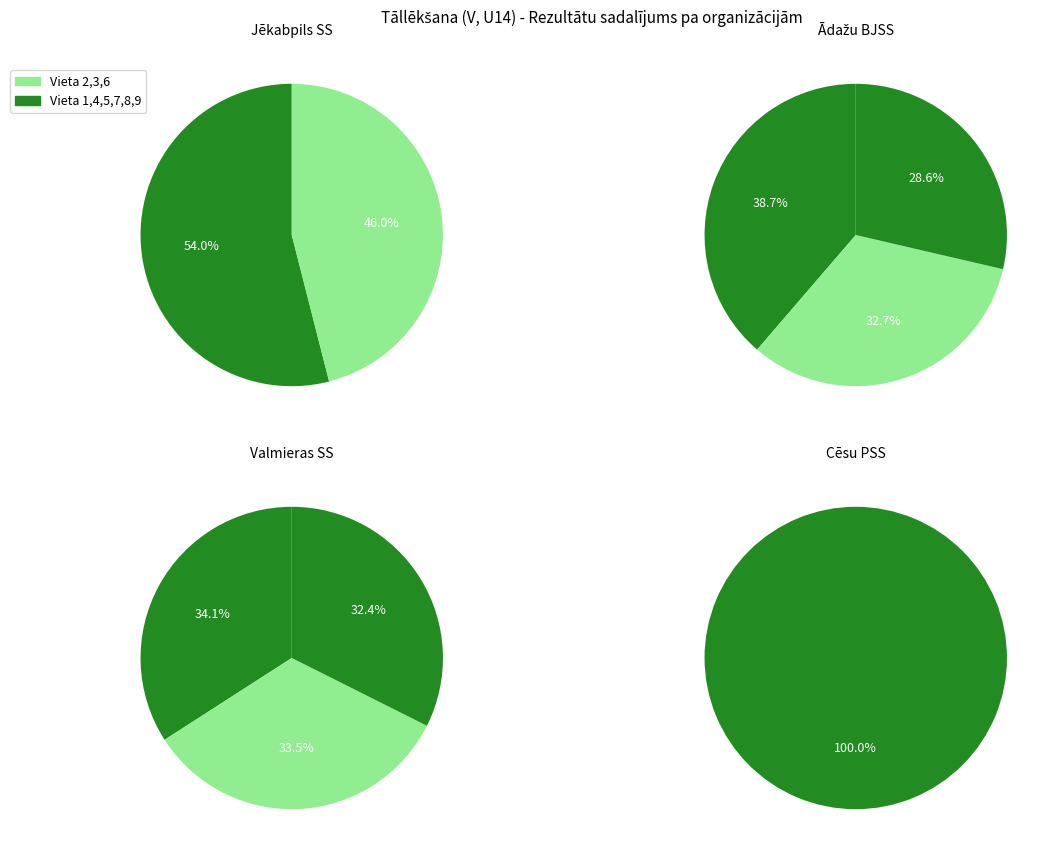

How many slices are in this pie chart?

9